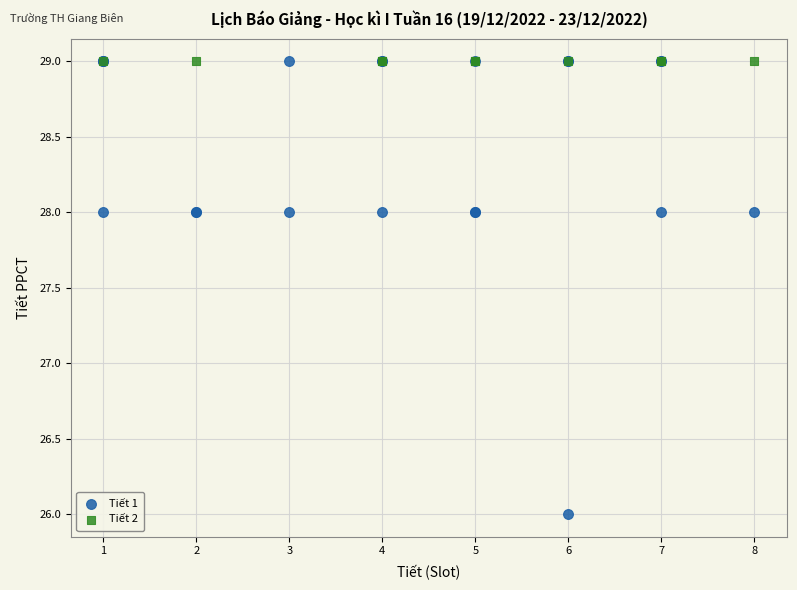

Which series reaches the minimum Y coordinate?

Tiết 1